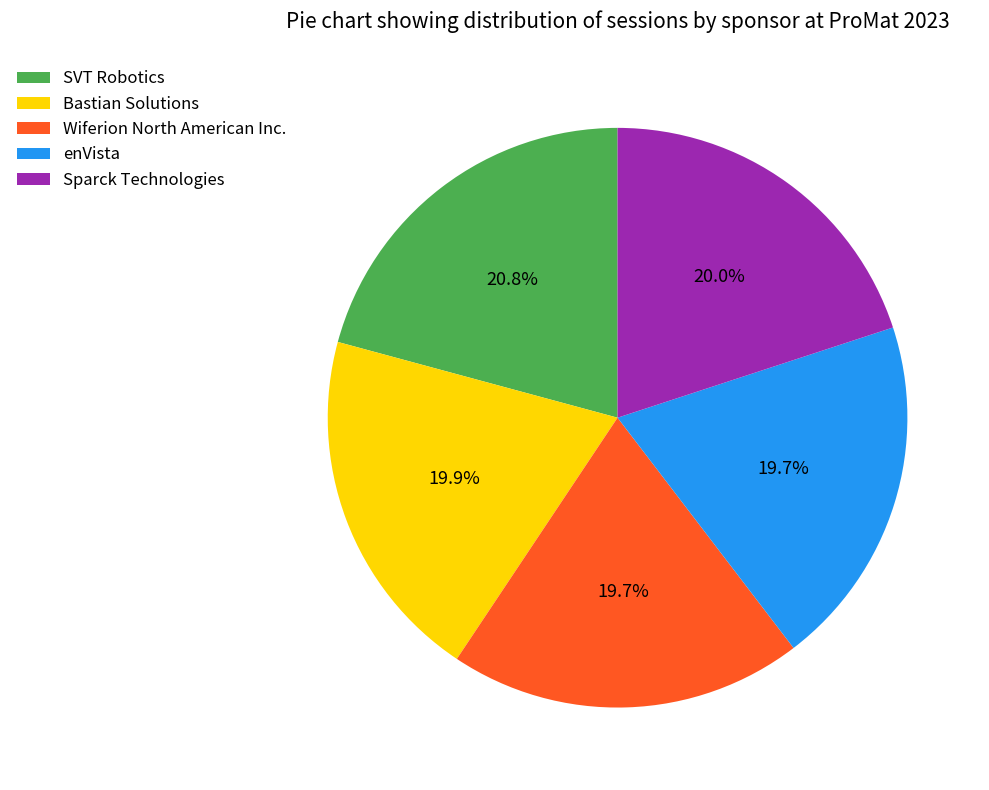

Approximately how many times larger is the value at enVista compared to SVT Robotics?

0.9